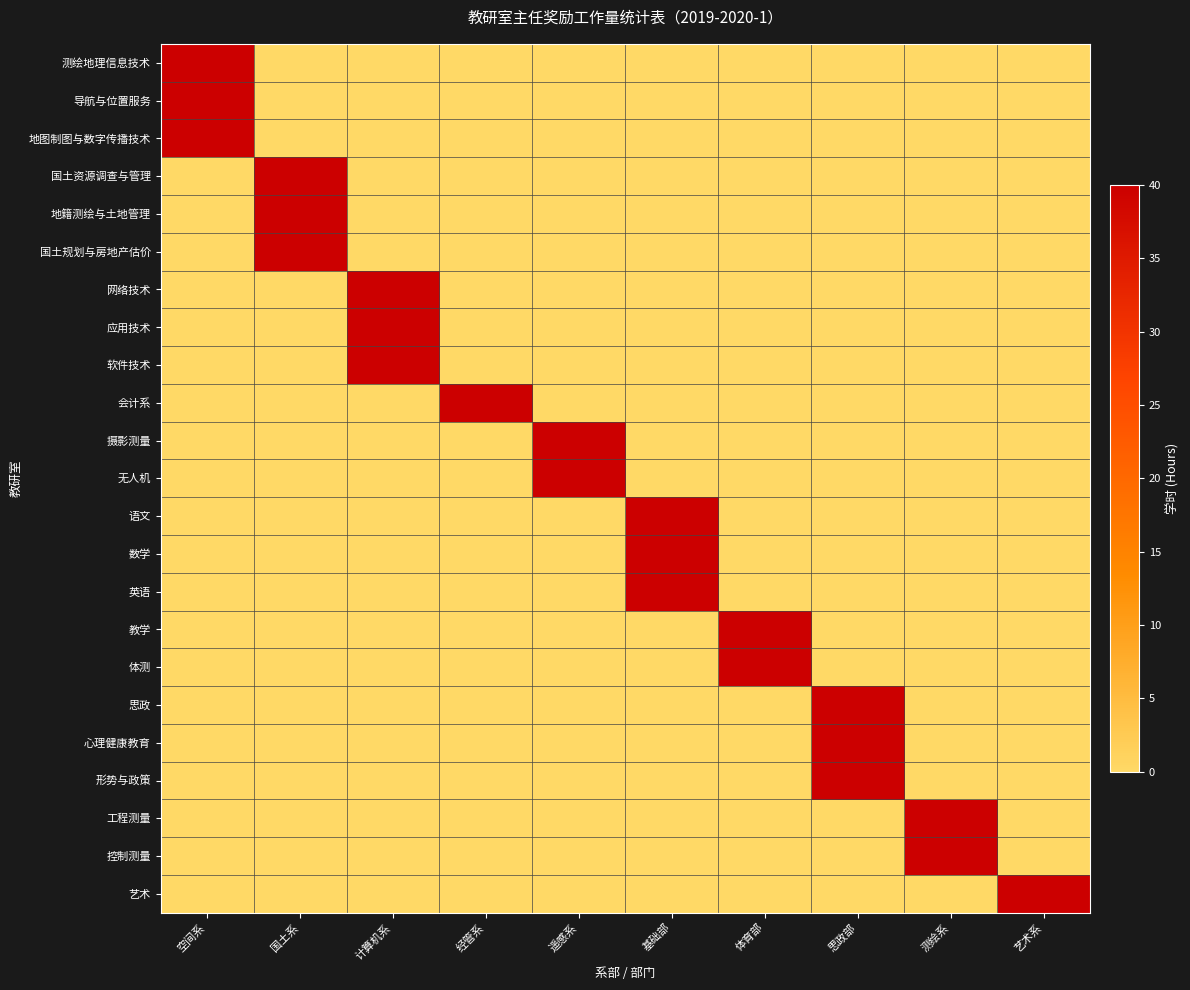

Rank the series by their maximum value, from highest to lowest.

测绘地理信息技术, 导航与位置服务, 地图制图与数字传播技术, 国土资源调查与管理, 地籍测绘与土地管理, 国土规划与房地产估价, 网络技术, 应用技术, 软件技术, 会计系, 摄影测量, 无人机, 语文, 数学, 英语, 教学, 体测, 思政, 心理健康教育, 形势与政策, 工程测量, 控制测量, 艺术